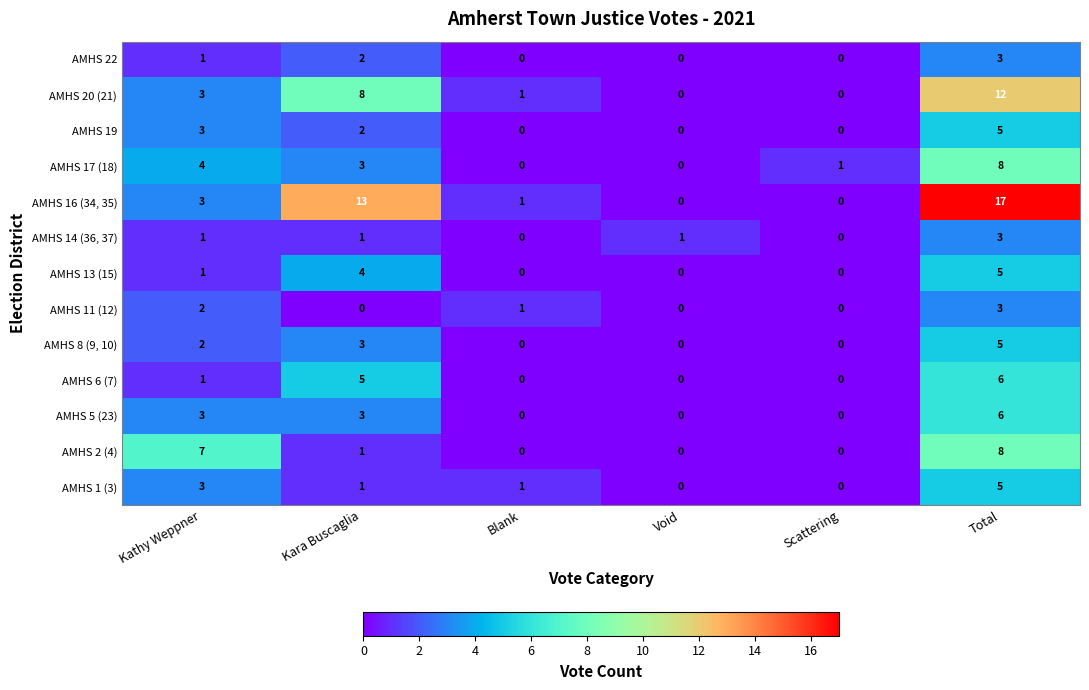

What is the difference between the highest and lowest values at Kara Buscaglia?

13